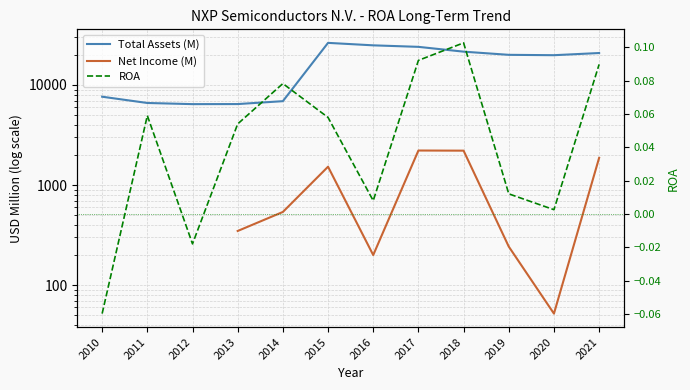

At how many categories does at least one series exceed 8122?

7